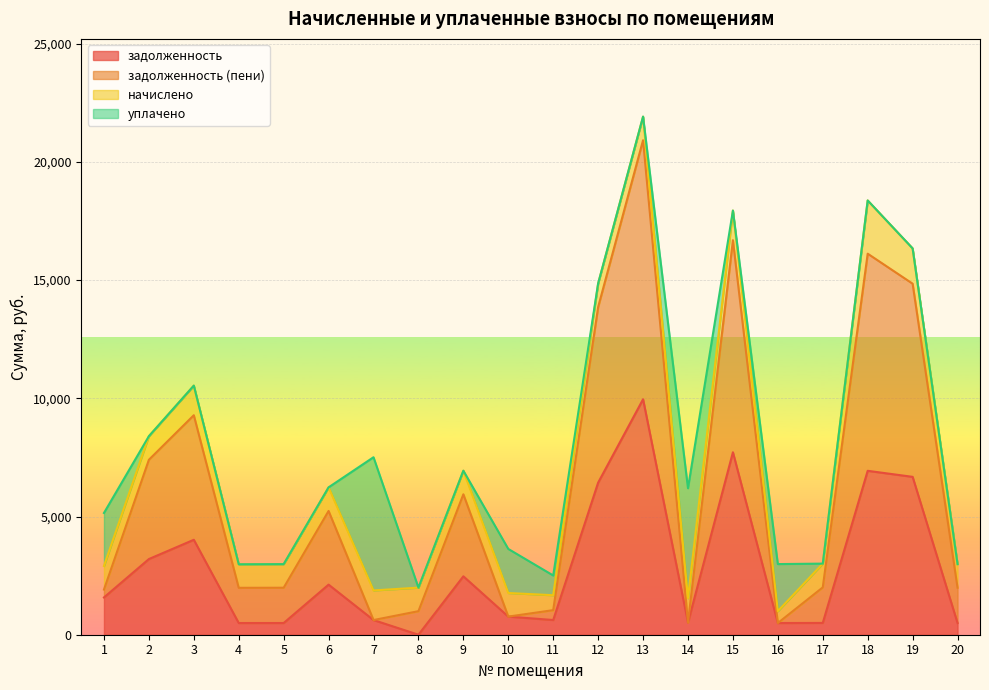

Does the chart display data point markers on the line(s)?

No